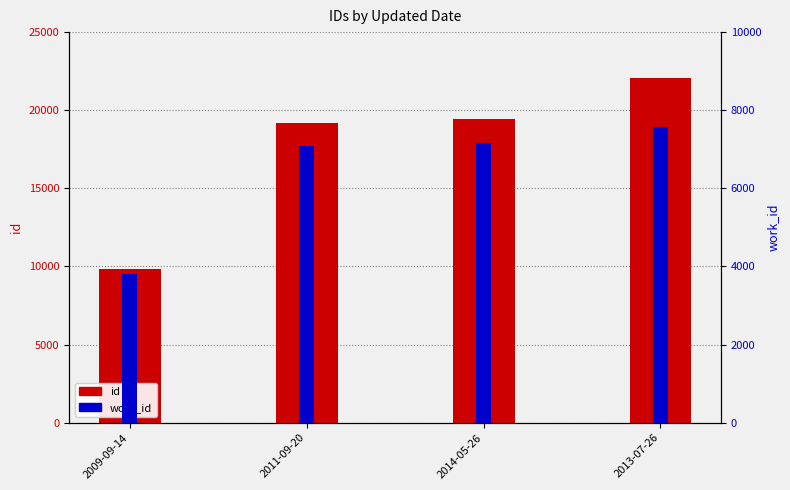

Reading right to left, transcribe all the data shown in this chart.

id: 2013-07-26=22082	2014-05-26=19442	2011-09-20=19194	2009-09-14=9818
work_id: 2013-07-26=7576	2014-05-26=7163	2011-09-20=7097	2009-09-14=3813